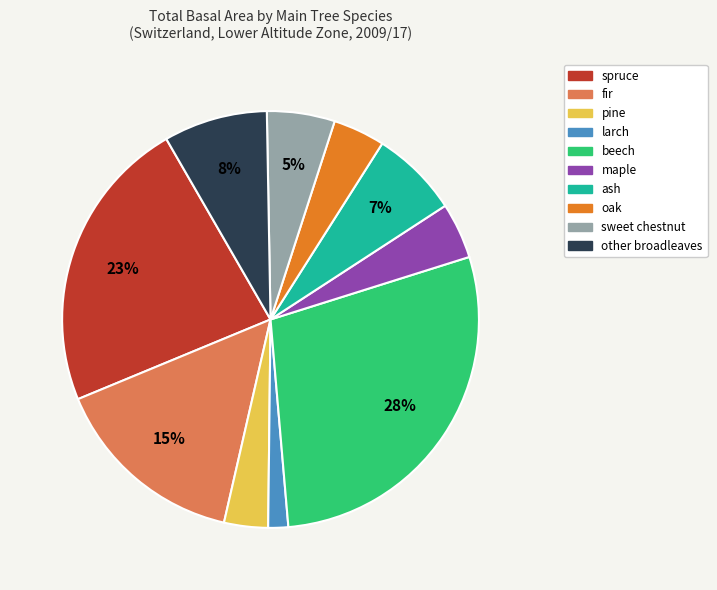

Is it true that larch is 2% of the pie?

True